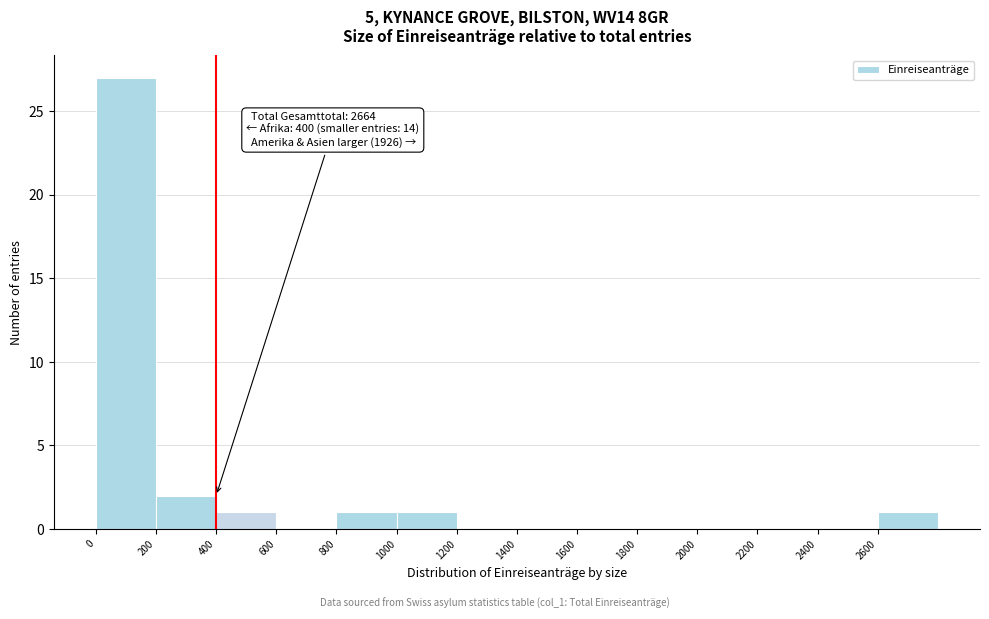

Over which range of the x-axis is the bar tallest?

0 to 200